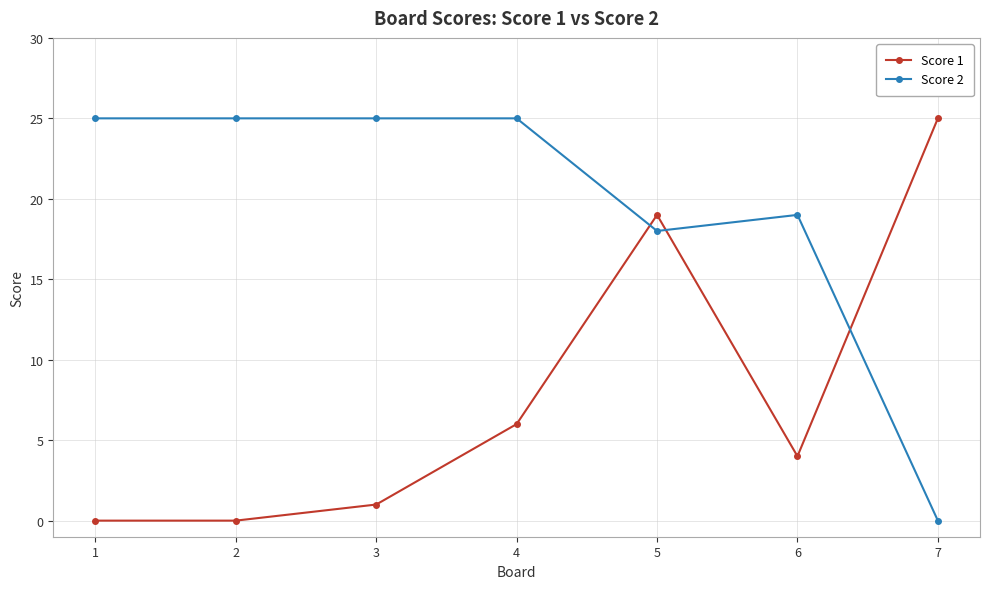

How many lines are shown in the chart?

2